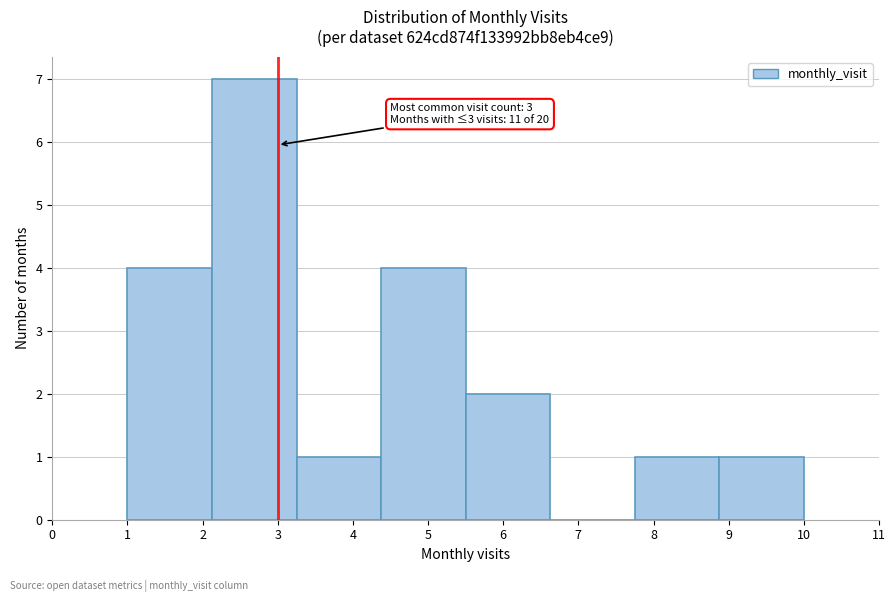

Which range on the x-axis has the tallest bar?

2.1 to 3.3